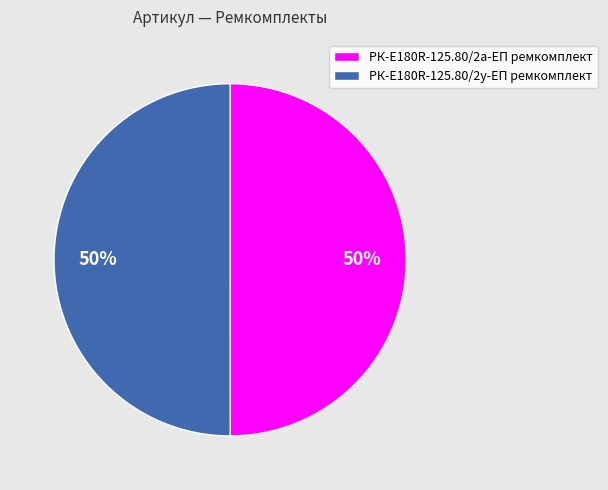

Do РК-E180R-125.80/2а-ЕП ремкомплект and РК-E180R-125.80/2у-ЕП ремкомплект together represent more than half of the pie?

Yes